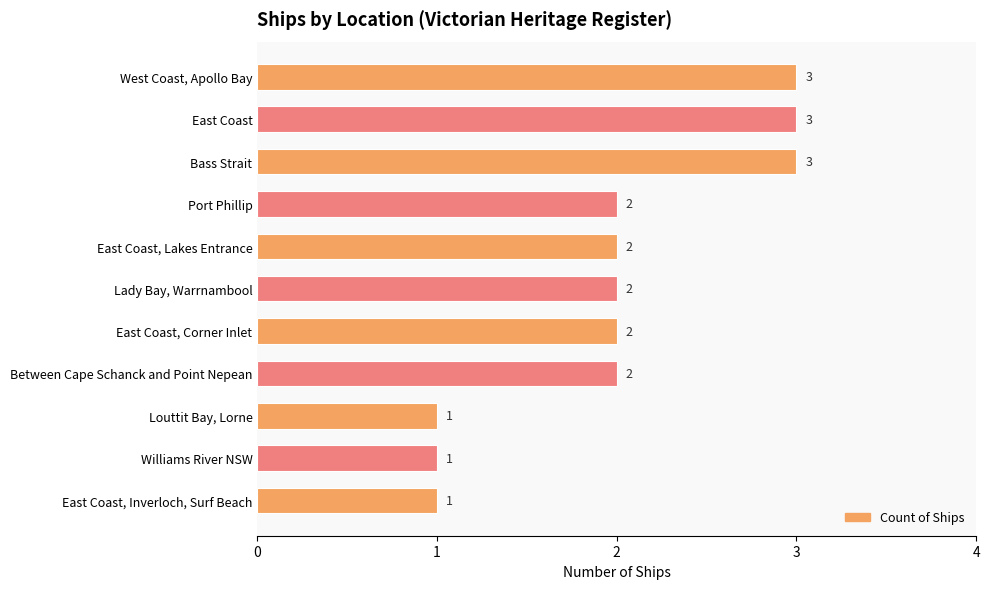

What is the sum of the values at West Coast, Apollo Bay and Williams River NSW?

4